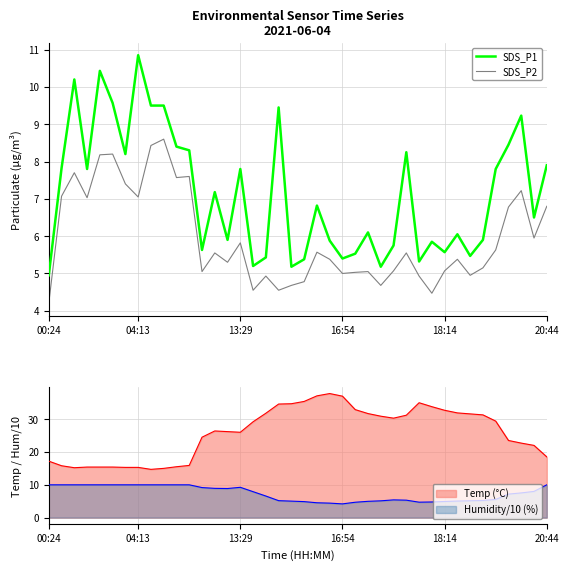

Which category has the lowest value in the SDS_P2 series?

00:24